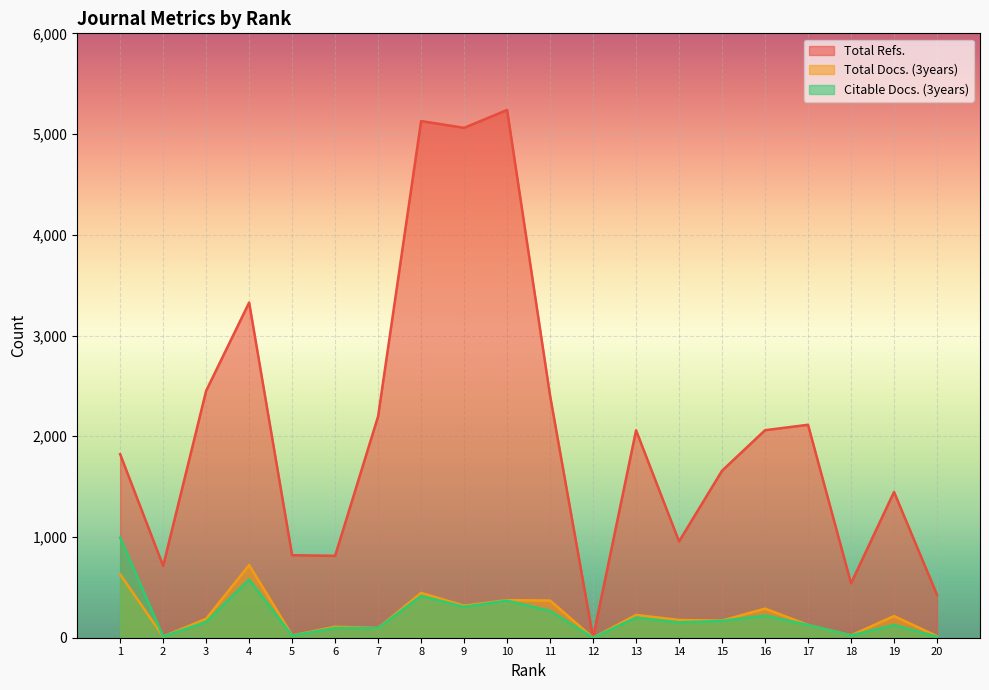

How many values in the Citable Docs. (3years) series exceed 157?

9